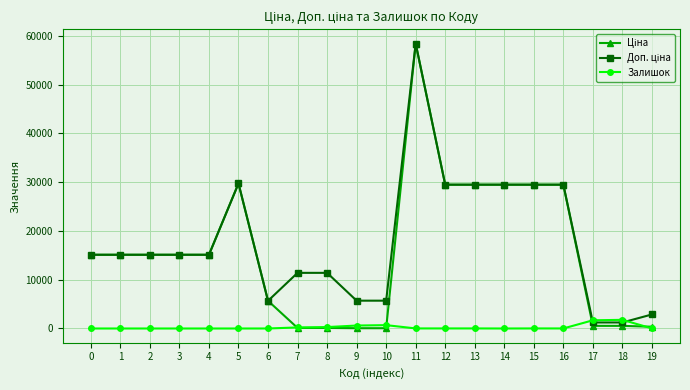

What is the total value across all series at 1?

30240.0